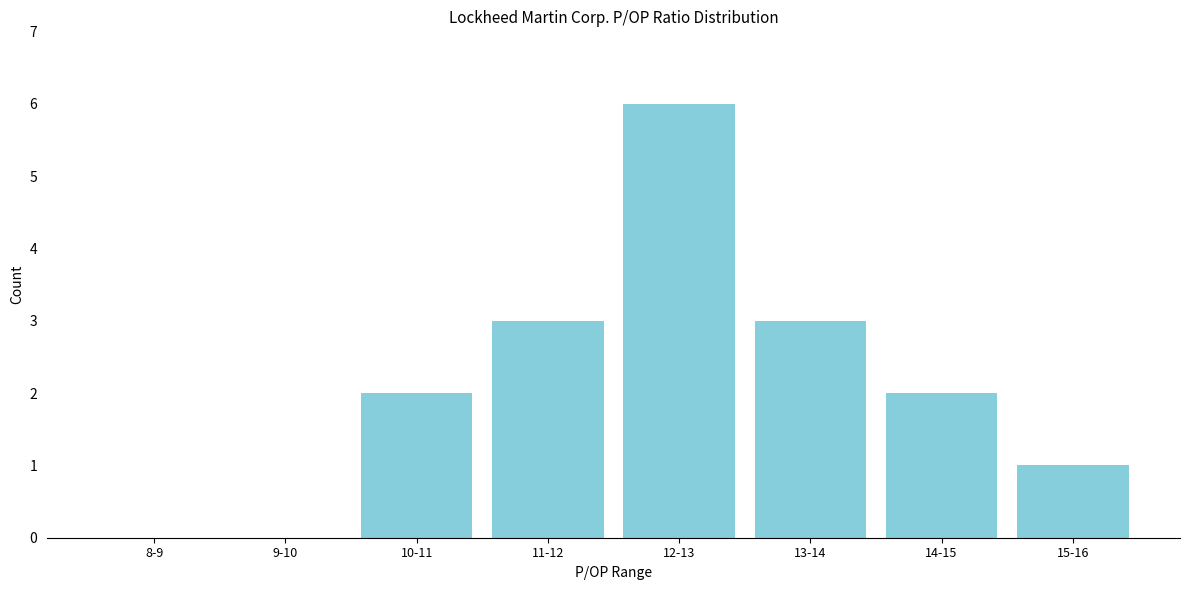

Reading left to right, list all the values displayed in this chart.

8-9=0	9-10=0	10-11=2	11-12=3	12-13=6	13-14=3	14-15=2	15-16=1